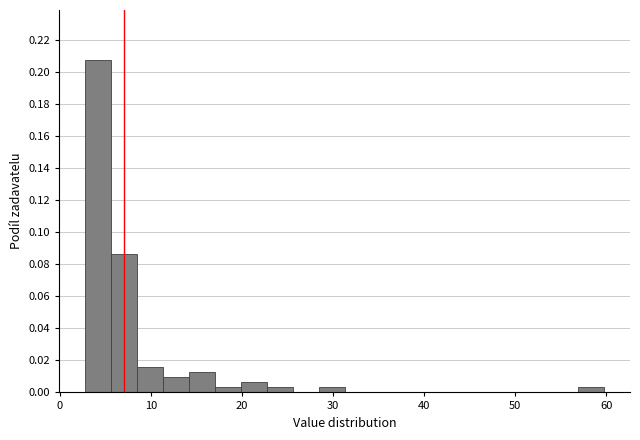

Read against the x-axis, roughly where is the centre of the tallest bar?

4